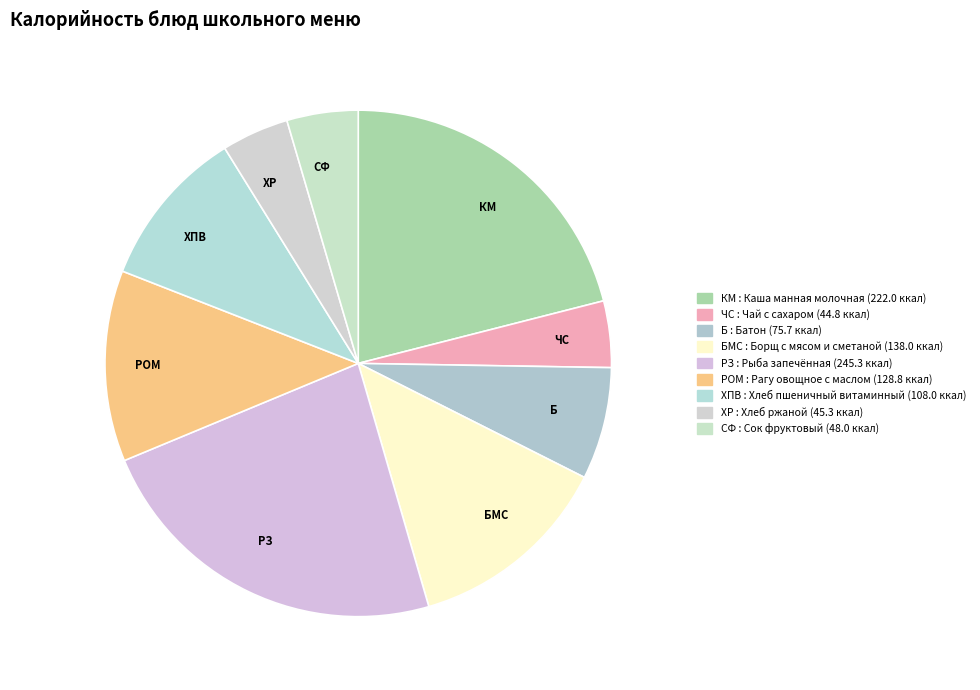

Which slice is the smallest?

Чай с сахаром